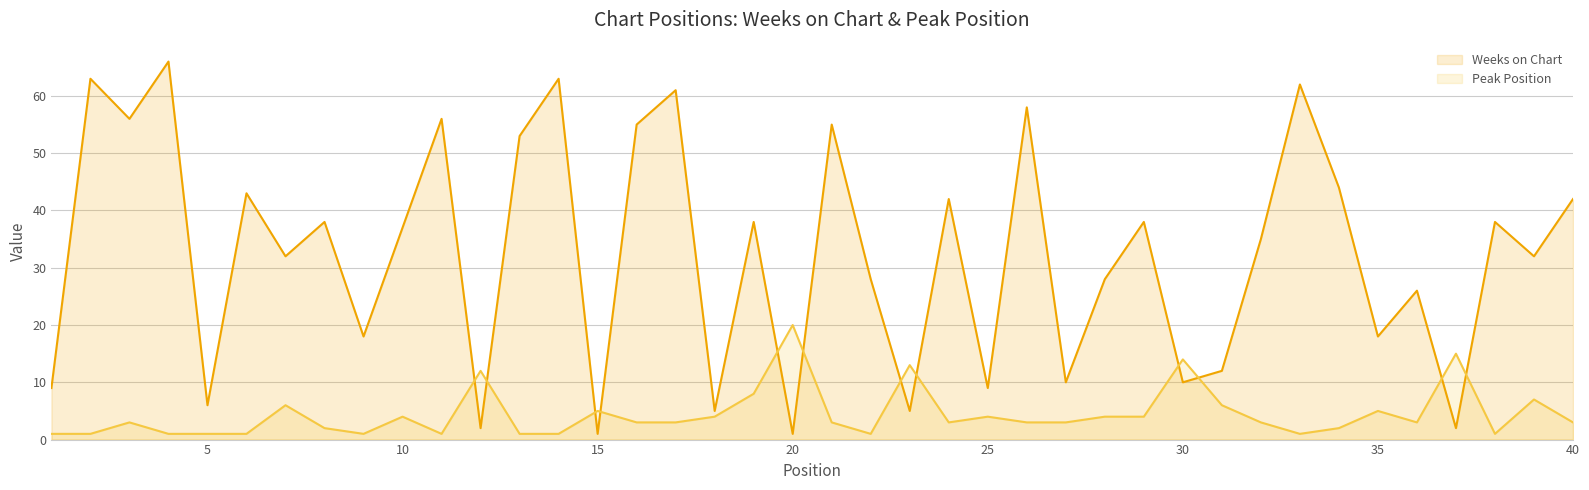

Which series has the largest range (max minus min)?

Weeks on Chart